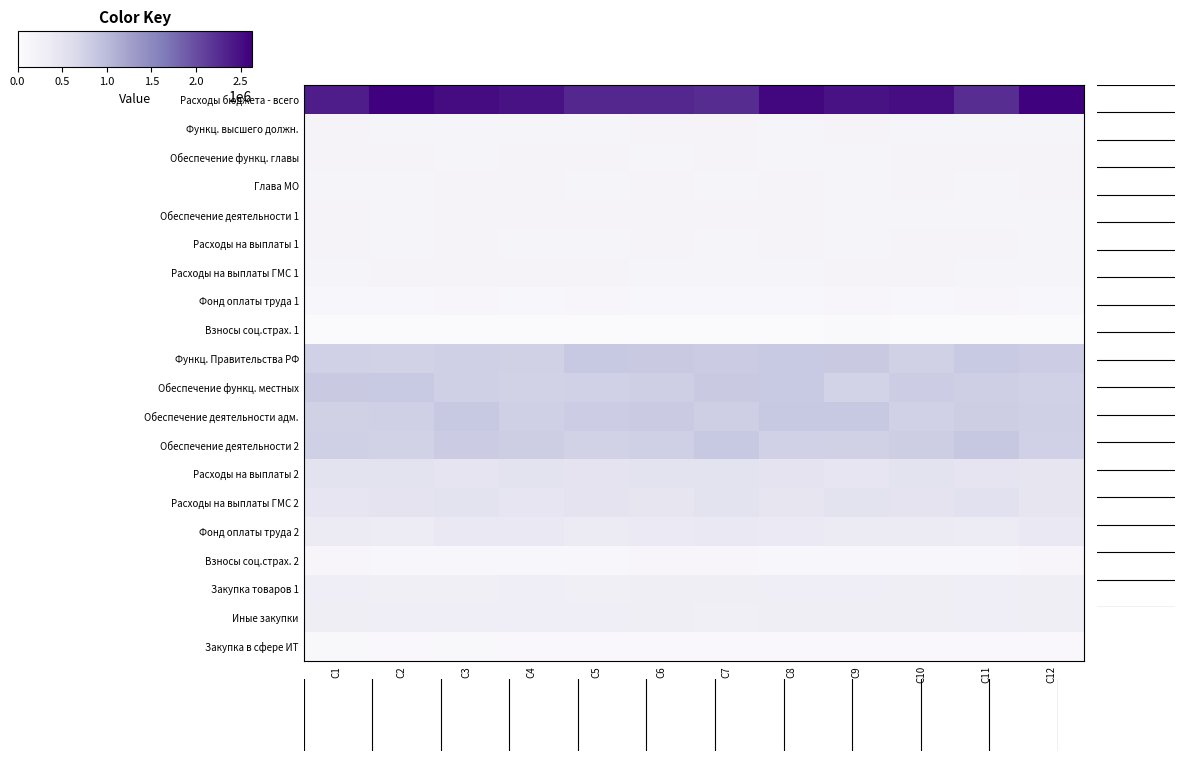

At how many categories does at least one series exceed 1821380?

12